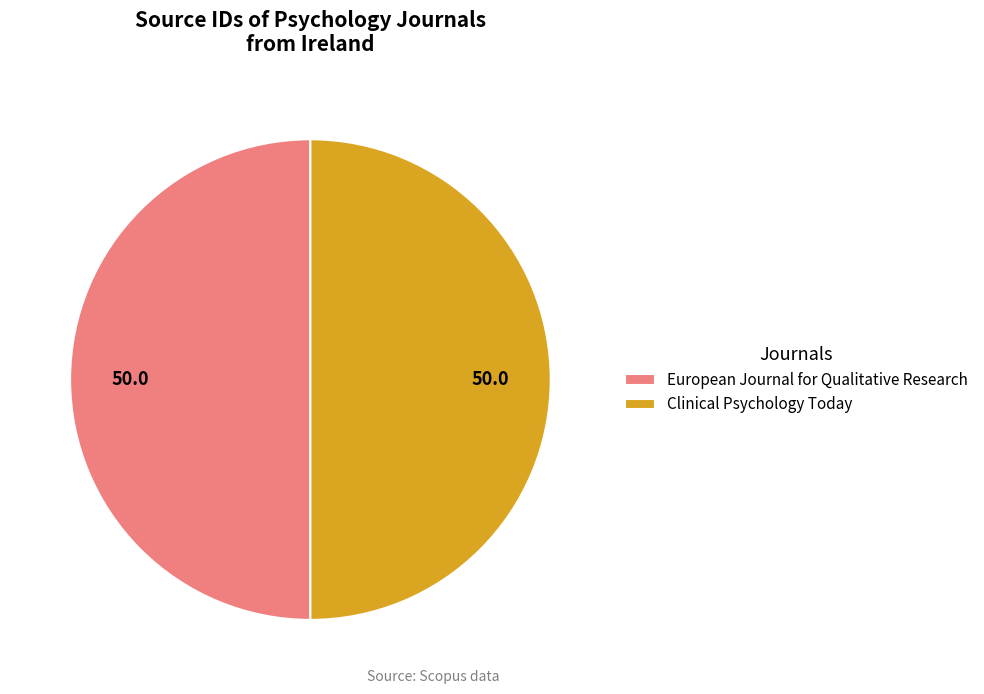

How many slices are in this pie chart?

2